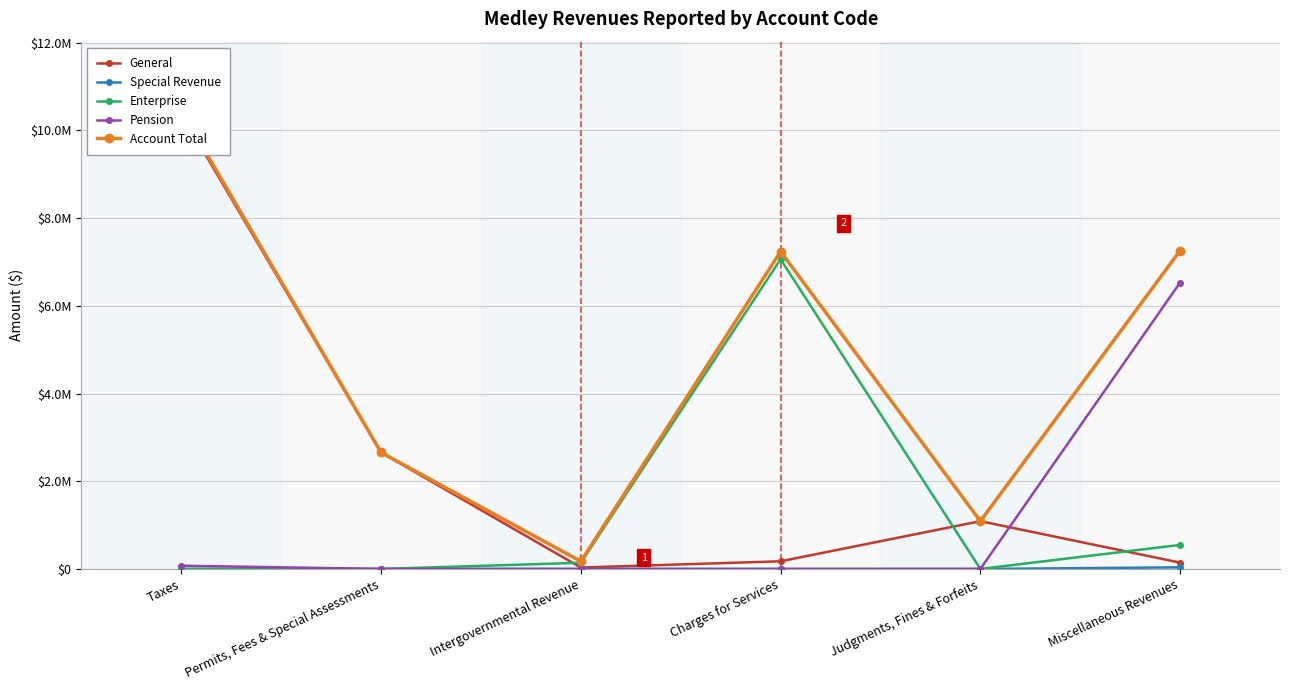

What position from the right is Permits, Fees & Special Assessments?

5